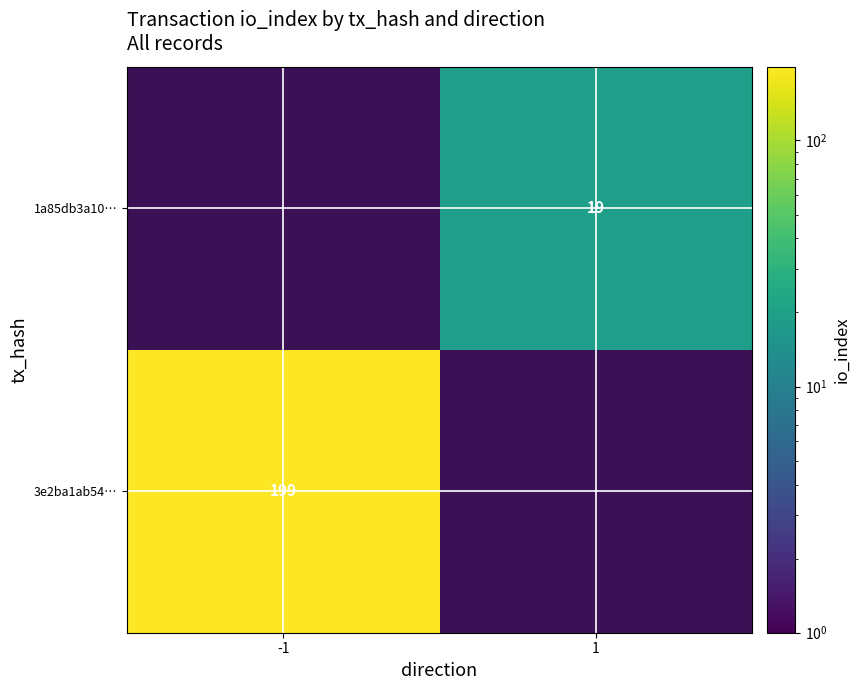

Is it true that 3e2ba1ab54… equals 94 at -1?

False